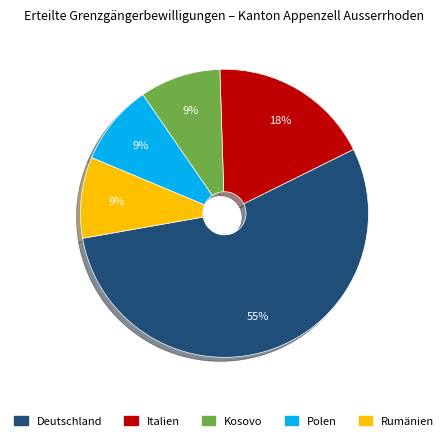

The Deutschland slice represents 55% of the pie. True or false?

True